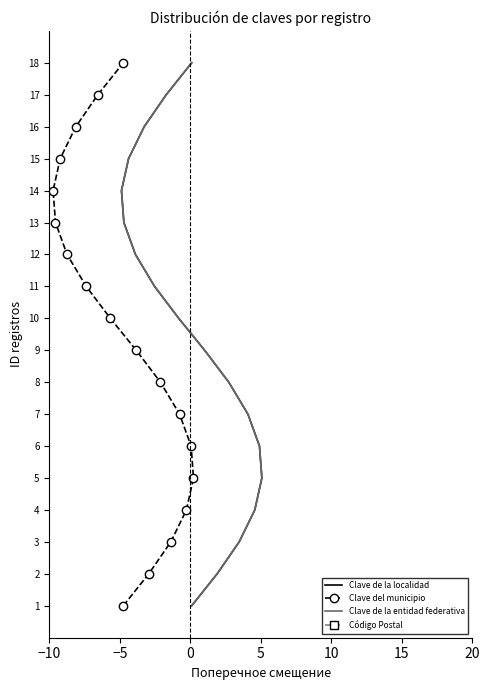

What is the highest value of the Clave del municipio series?

18